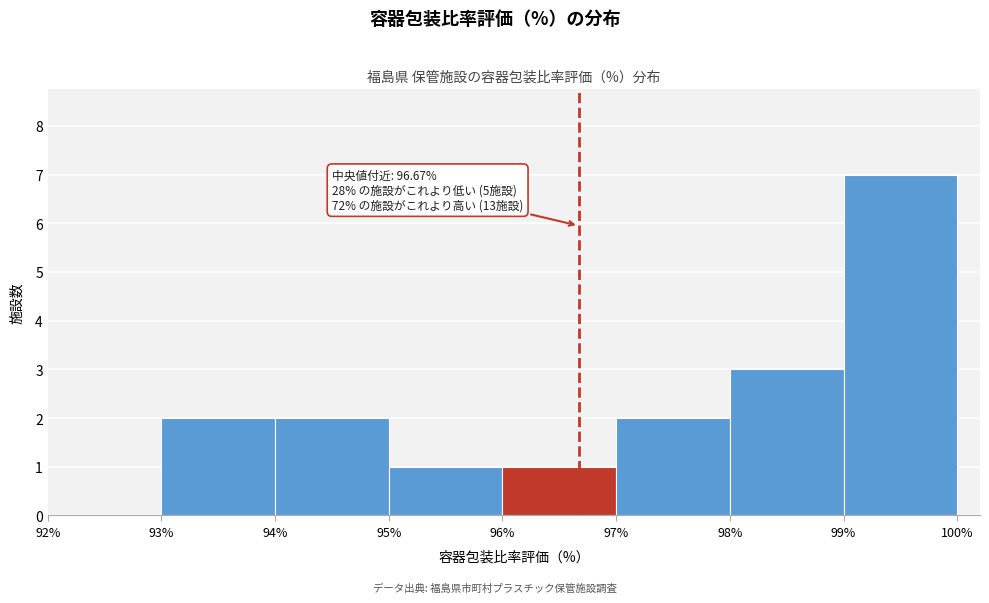

Which range on the x-axis has the tallest bar?

99% to 100%